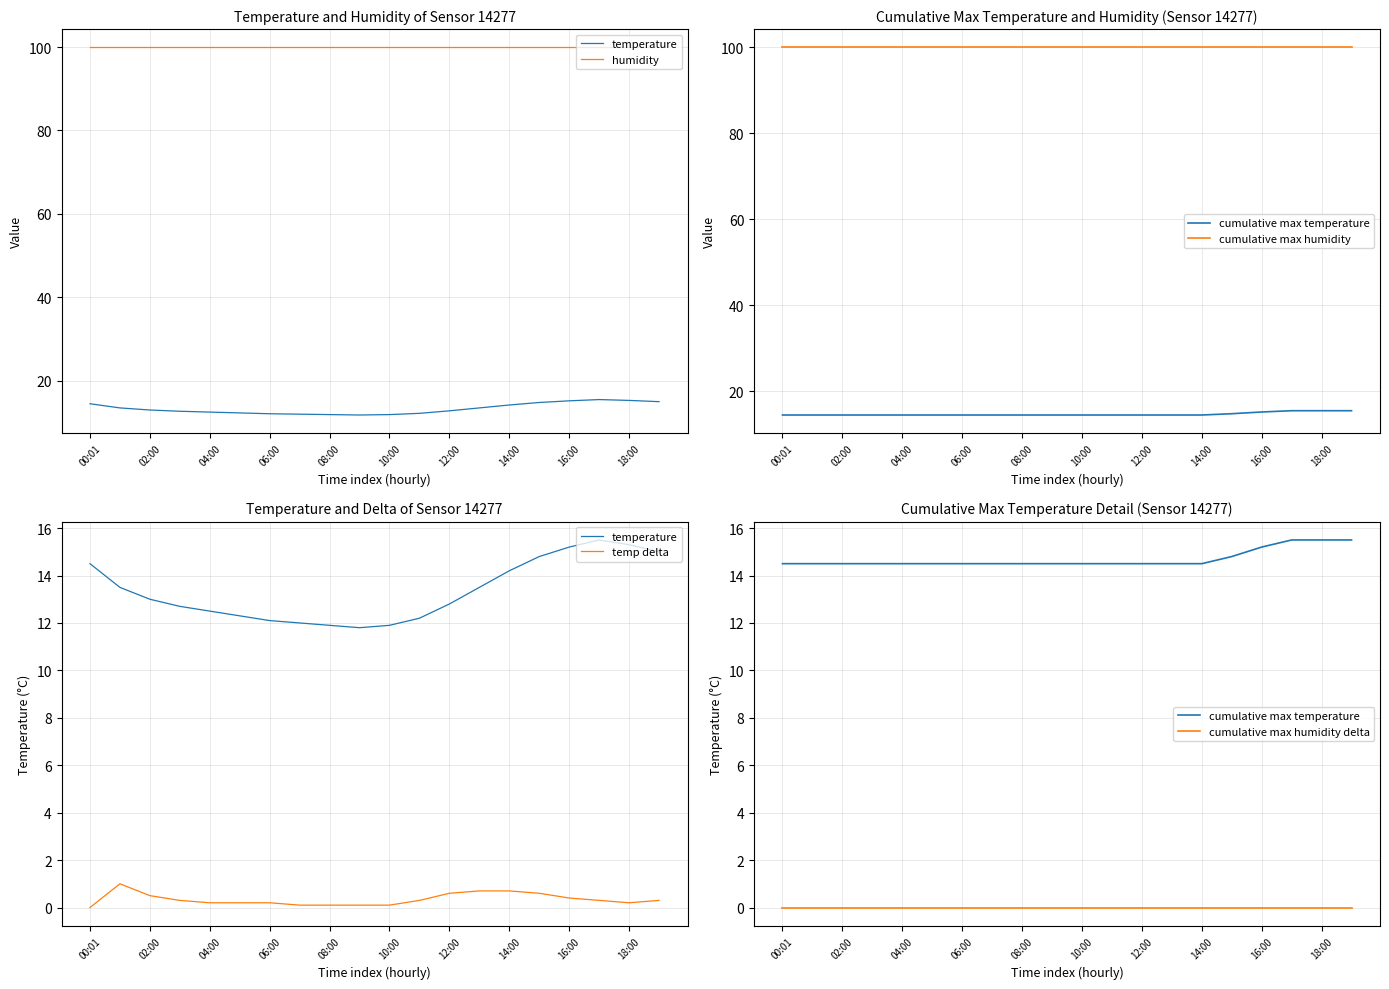

True or false: temp delta and humidity intersect in this chart.

False